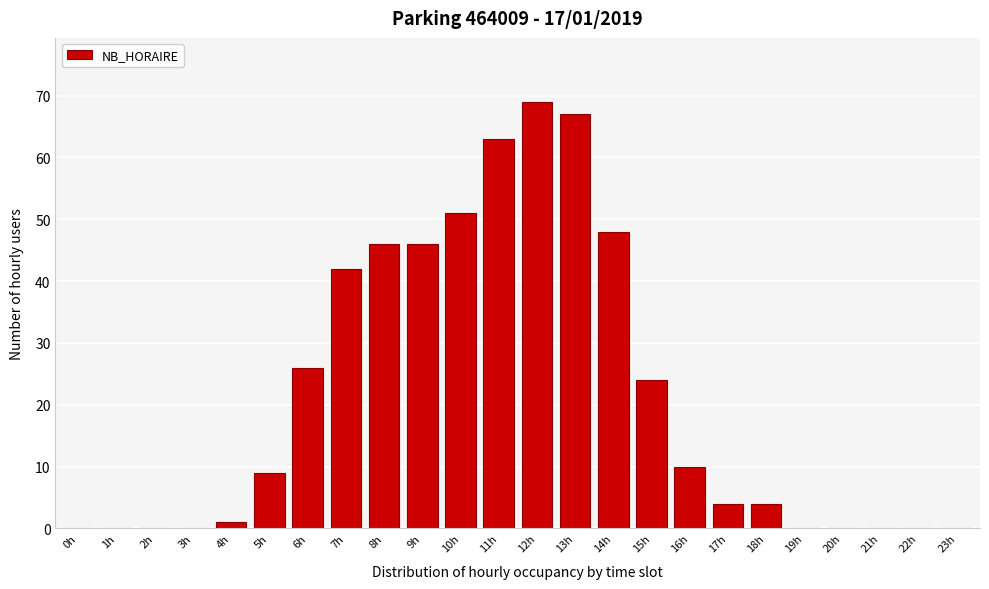

Reading left to right, list all the values displayed in this chart.

0h=0	1h=0	2h=0	3h=0	4h=1	5h=9	6h=26	7h=42	8h=46	9h=46	10h=51	11h=63	12h=69	13h=67	14h=48	15h=24	16h=10	17h=4	18h=4	19h=0	20h=0	21h=0	22h=0	23h=0